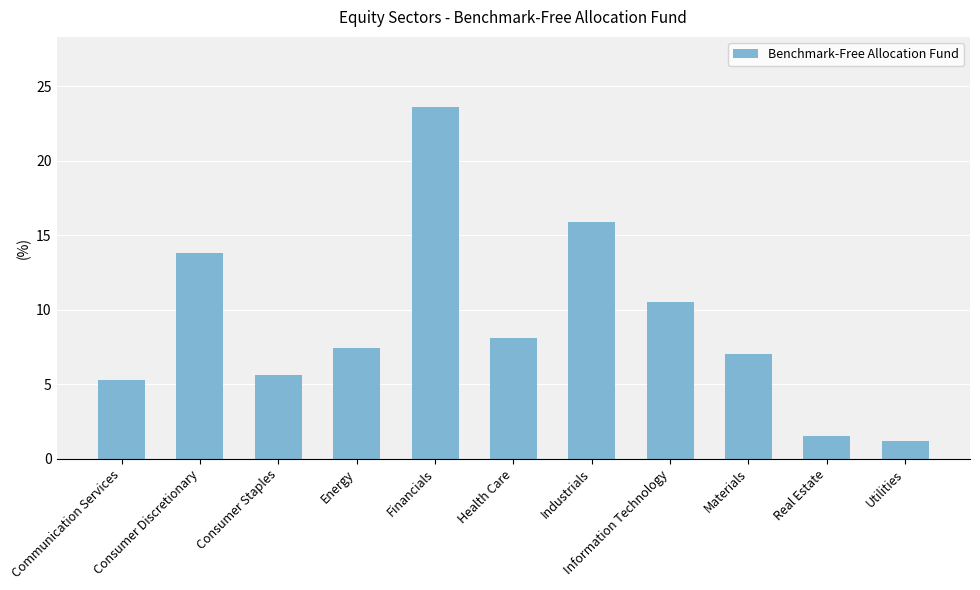

Are the bars horizontal?

No